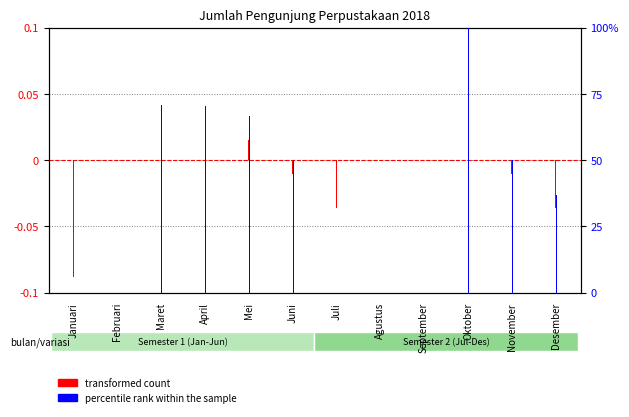

True or false: percentile rank within the sample has a value of 19.4 at September.

False